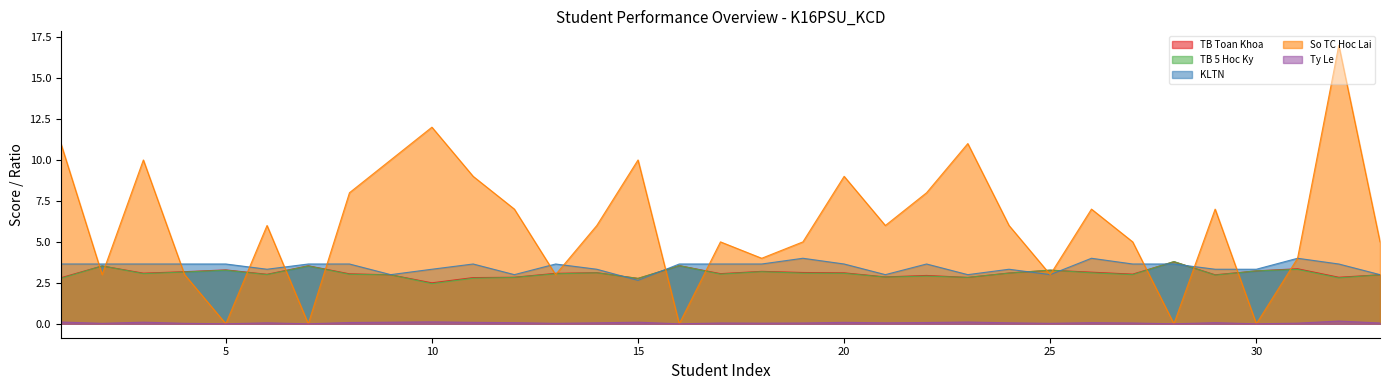

What is the difference between the highest and lowest values at 19?

5.0